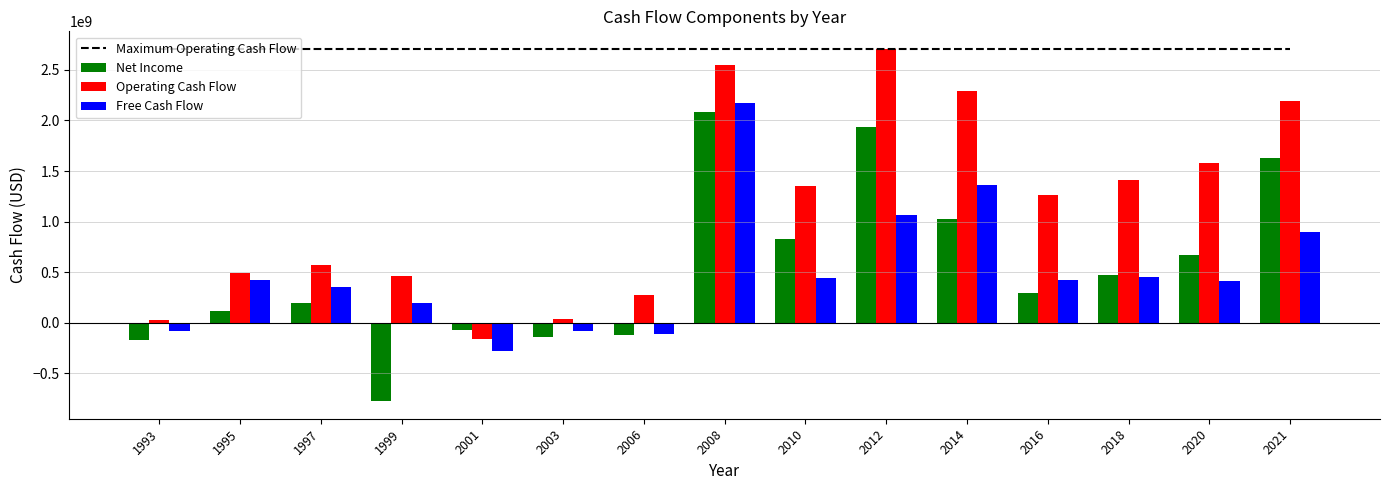

How many values in Free Cash Flow are below zero?

4